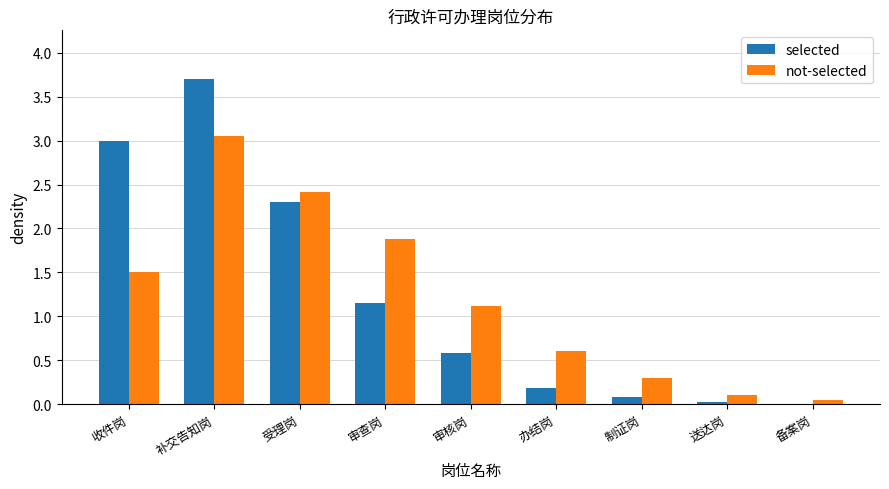

At which category is the sum across all series the highest?

补交告知岗